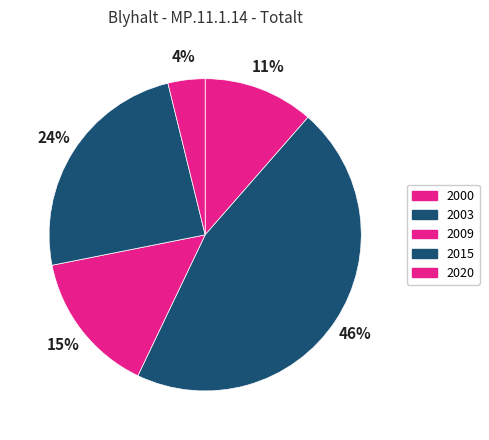

How many segments does this pie chart have?

5